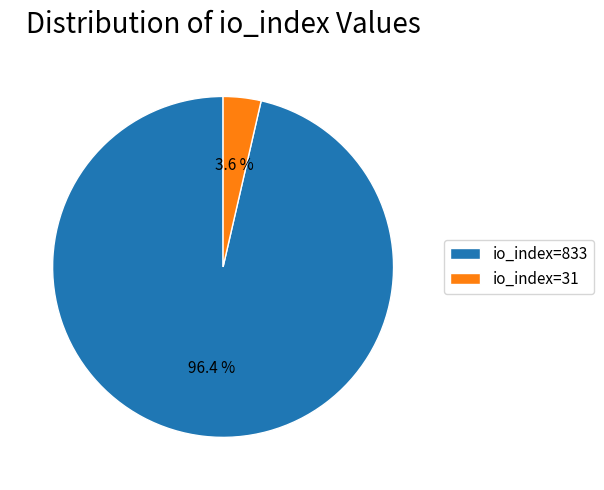

How many slices are in this pie chart?

2